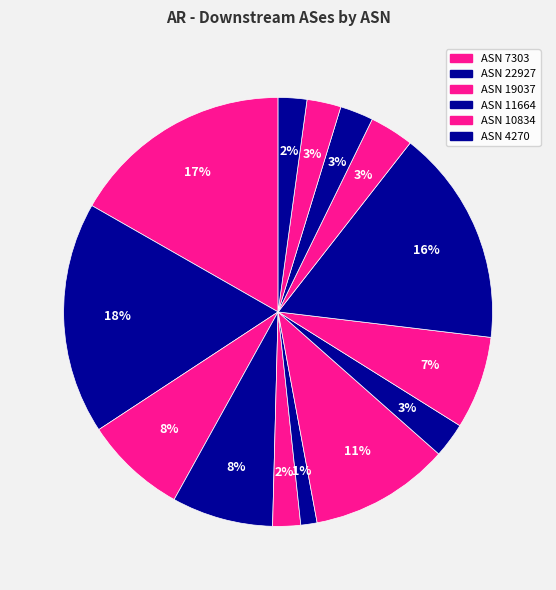

How many slices are in this pie chart?

14